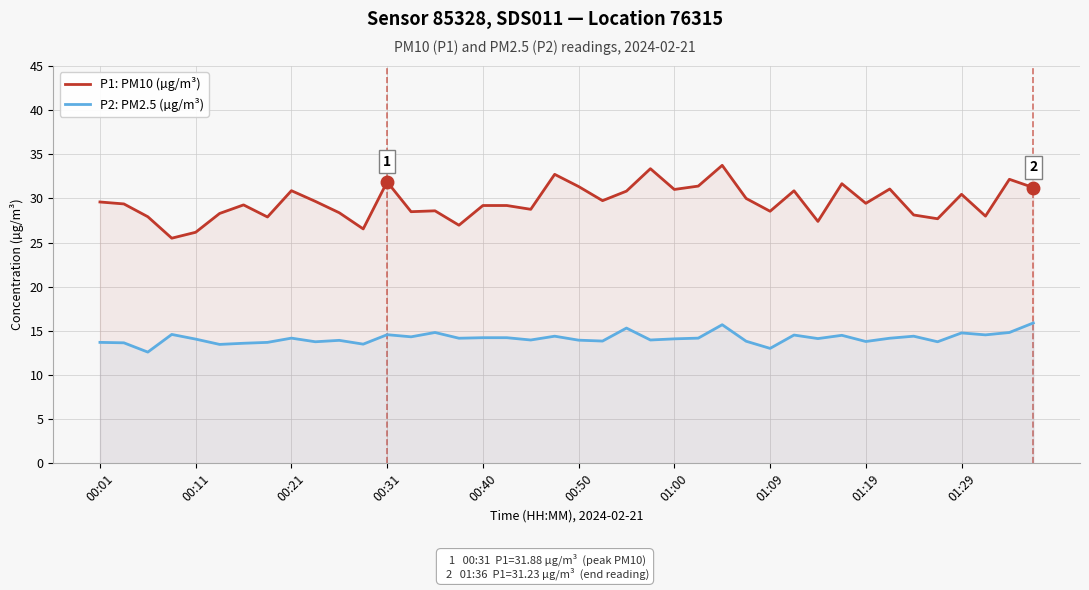

What is the average value of the P2: PM2.5 (µg/m³) series?

14.2